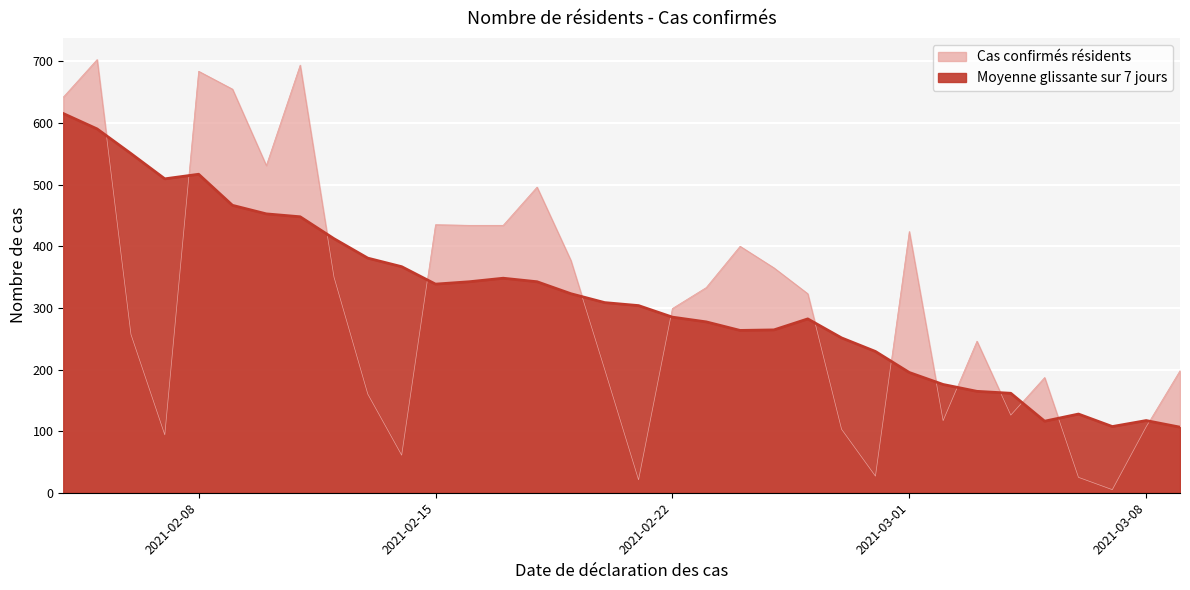

Rank the categories by Cas confirmés résidents value from highest to lowest.

2021-02-05, 2021-02-11, 2021-02-08, 2021-02-09, 2021-02-04, 2021-02-10, 2021-02-18, 2021-02-15, 2021-02-16, 2021-02-17, 2021-03-01, 2021-02-24, 2021-02-19, 2021-02-25, 2021-02-12, 2021-02-23, 2021-02-26, 2021-02-22, 2021-02-06, 2021-03-03, 2021-02-20, 2021-03-09, 2021-03-05, 2021-02-13, 2021-03-04, 2021-03-02, 2021-03-08, 2021-02-27, 2021-02-07, 2021-02-14, 2021-02-28, 2021-03-06, 2021-02-21, 2021-03-07